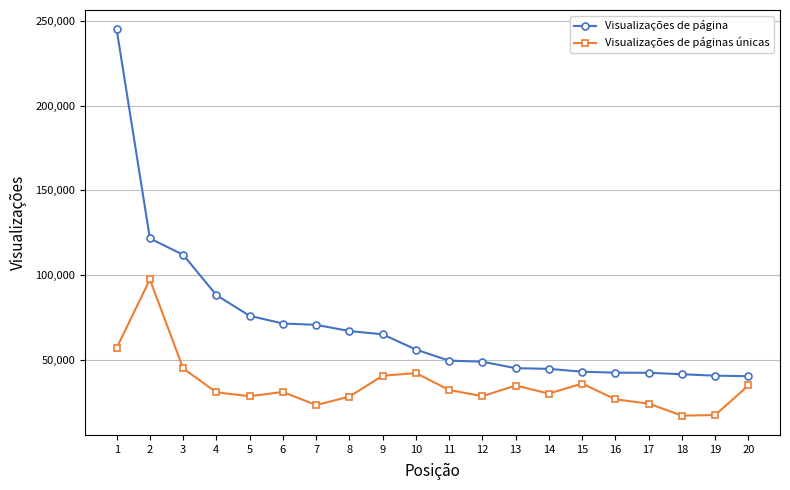

What is the value of the Visualizações de páginas únicas point at the 6th from the left?

30963